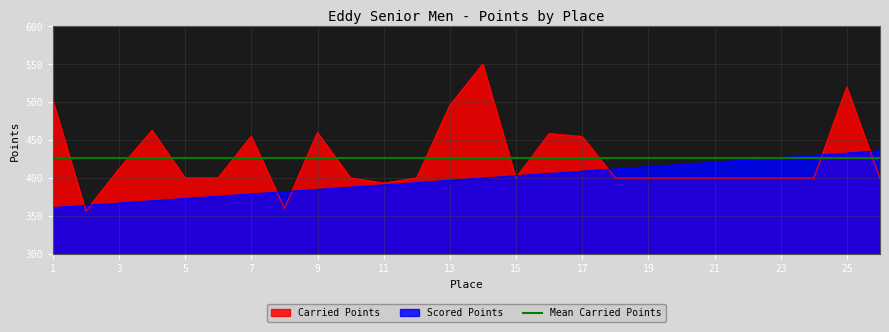

Reading left to right, extract all data points from this chart.

Carried Points: 1=503.1	2=356.2	3=411.9	4=462.5	5=400.0	6=400.0	7=455.1	8=359.9	9=459.7	10=400.0	11=393.2	12=400.0	13=495.6	14=550.0	15=400.0	16=458.2	17=454.6	18=400.0	19=400.0	20=400.0	21=400.0	22=400.0	23=400.0	24=400.0	25=519.7	26=400.0
Scored Points: 1=361.1	2=364.1	3=367.1	4=370.1	5=373.1	6=376.1	7=379.0	8=382.0	9=385.0	10=388.0	11=391.0	12=394.0	13=397.0	14=400.0	15=403.0	16=406.0	17=409.0	18=412.0	19=415.0	20=418.0	21=421.0	22=423.9	23=426.9	24=429.9	25=432.9	26=435.9